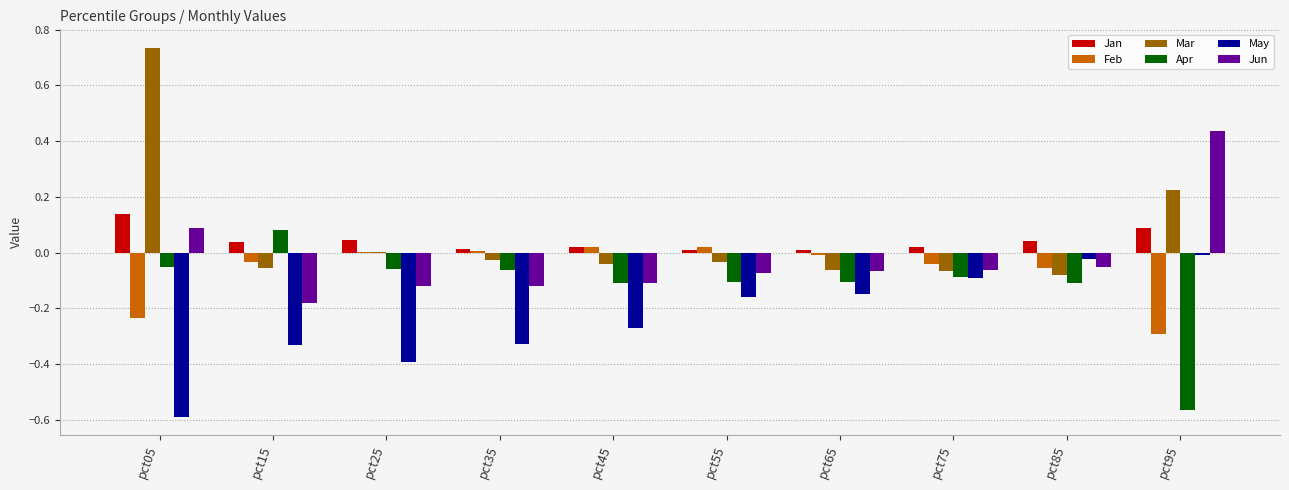

What are all the series names shown in the legend?

Jan, Feb, Mar, Apr, May, Jun